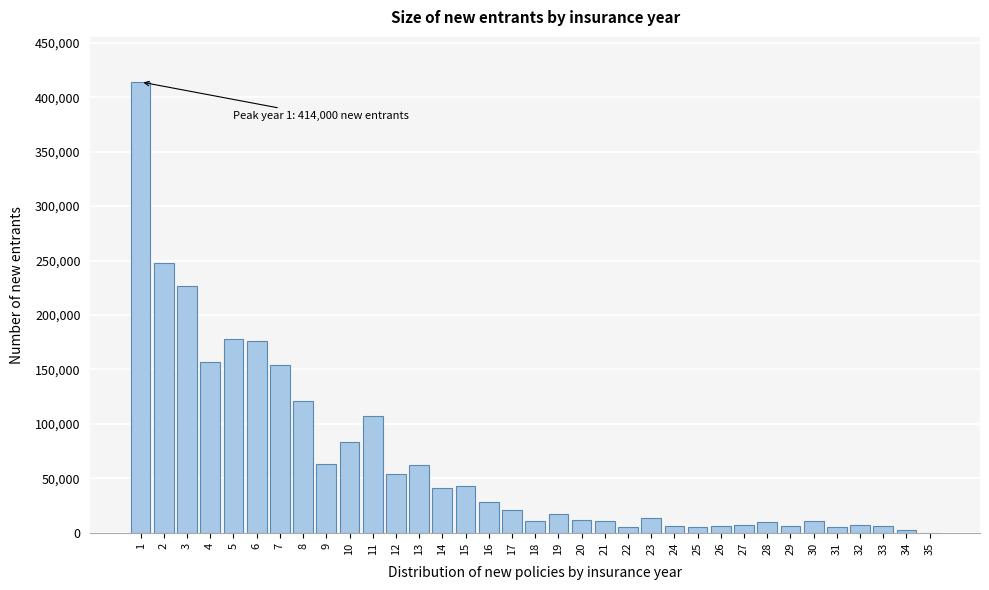

What is the change in value from 10 to 30?

-72500